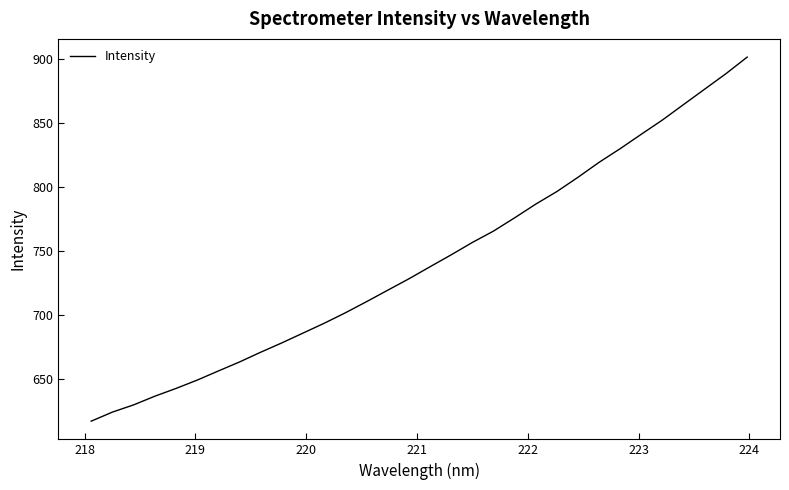

What is the difference between the maximum and minimum values?

283.6